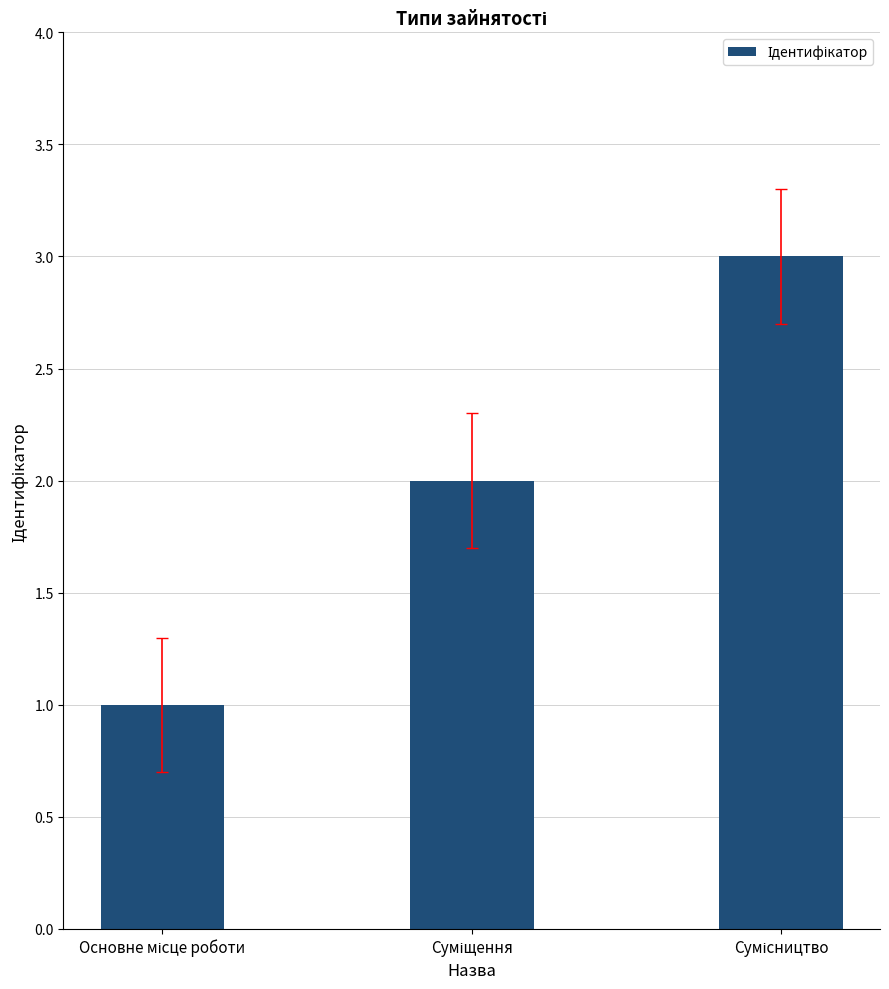

What is the sum of all values?

6